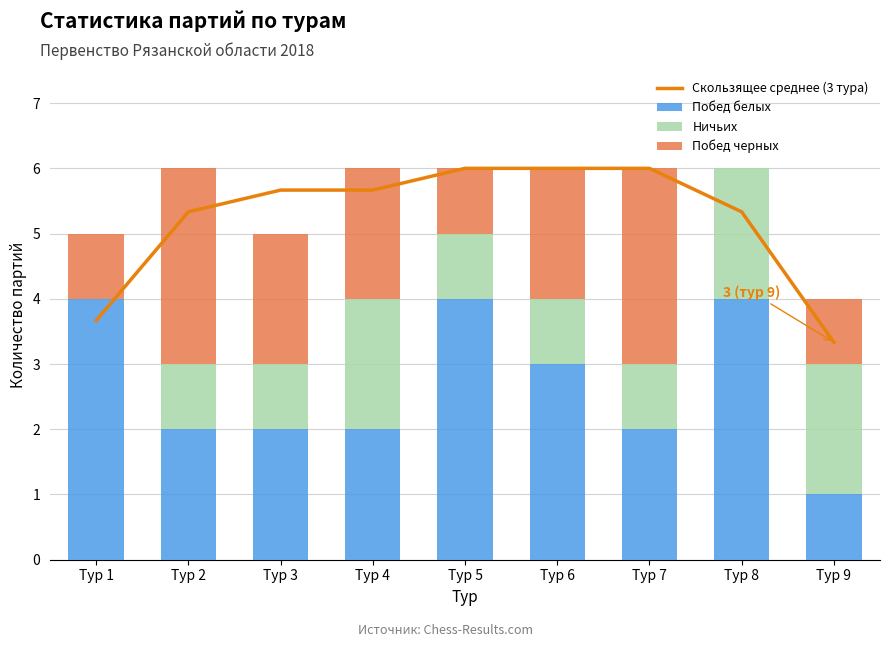

True or false: Побед черных has a value of 1.6 at Тур 5.

False